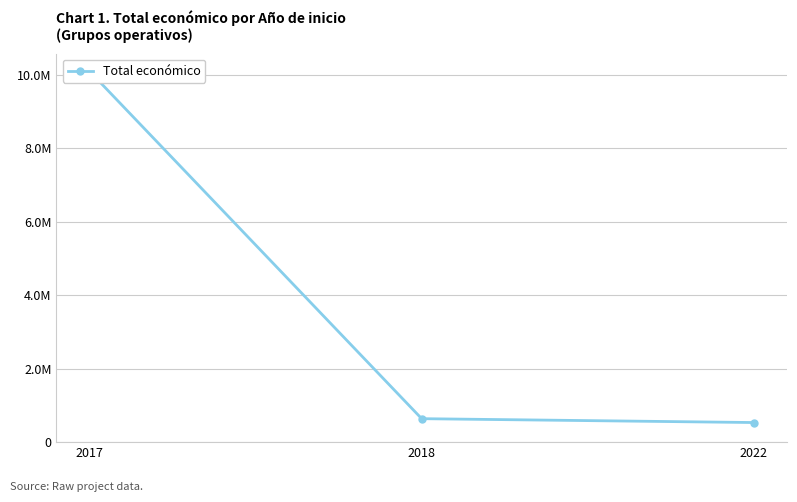

List the labels in order of value, smallest first.

2022, 2018, 2017